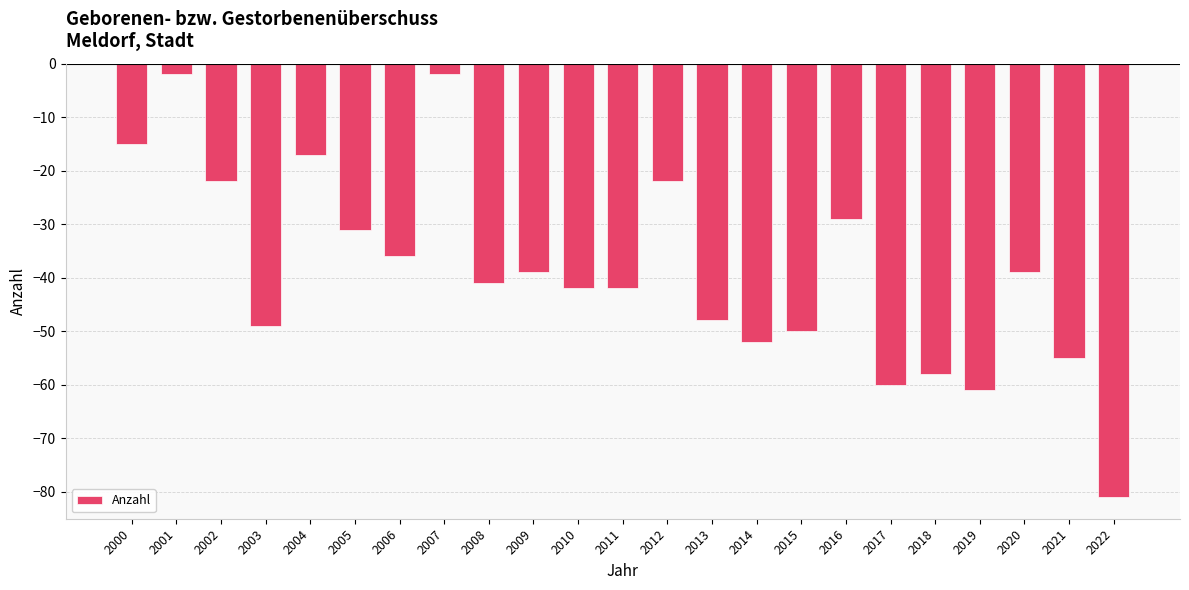

How many values exceed -41?

11